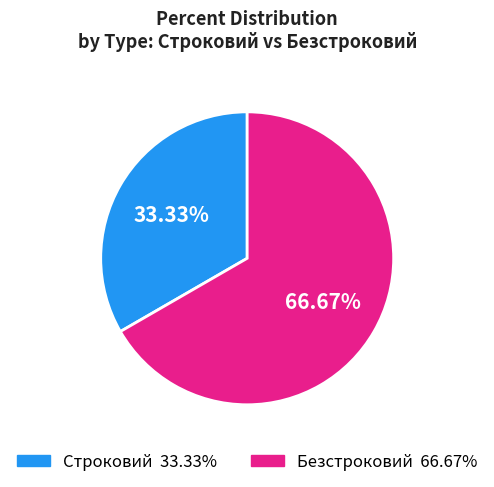

Rank the categories by value from lowest to highest.

Строковий, Безстроковий